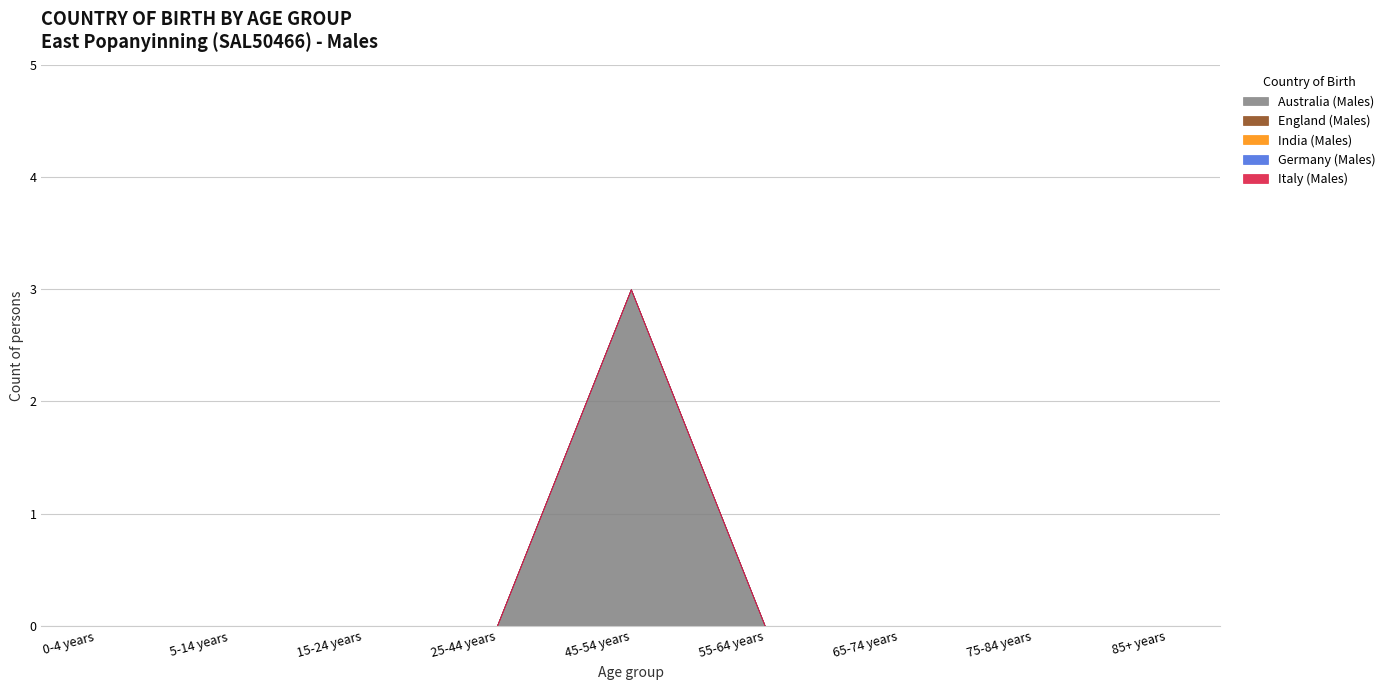

True or false: India (Males) and England (Males) cross at least once.

False